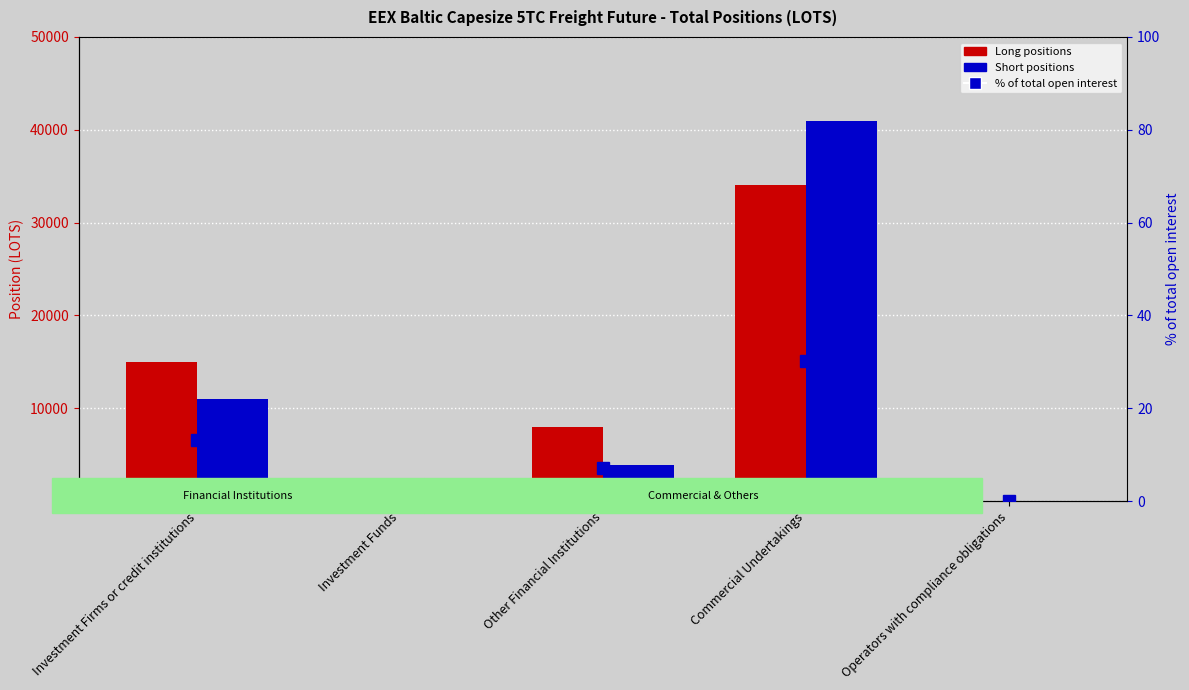

The Short series shows 11050.9 at Investment Firms or credit institutions. True or false?

True